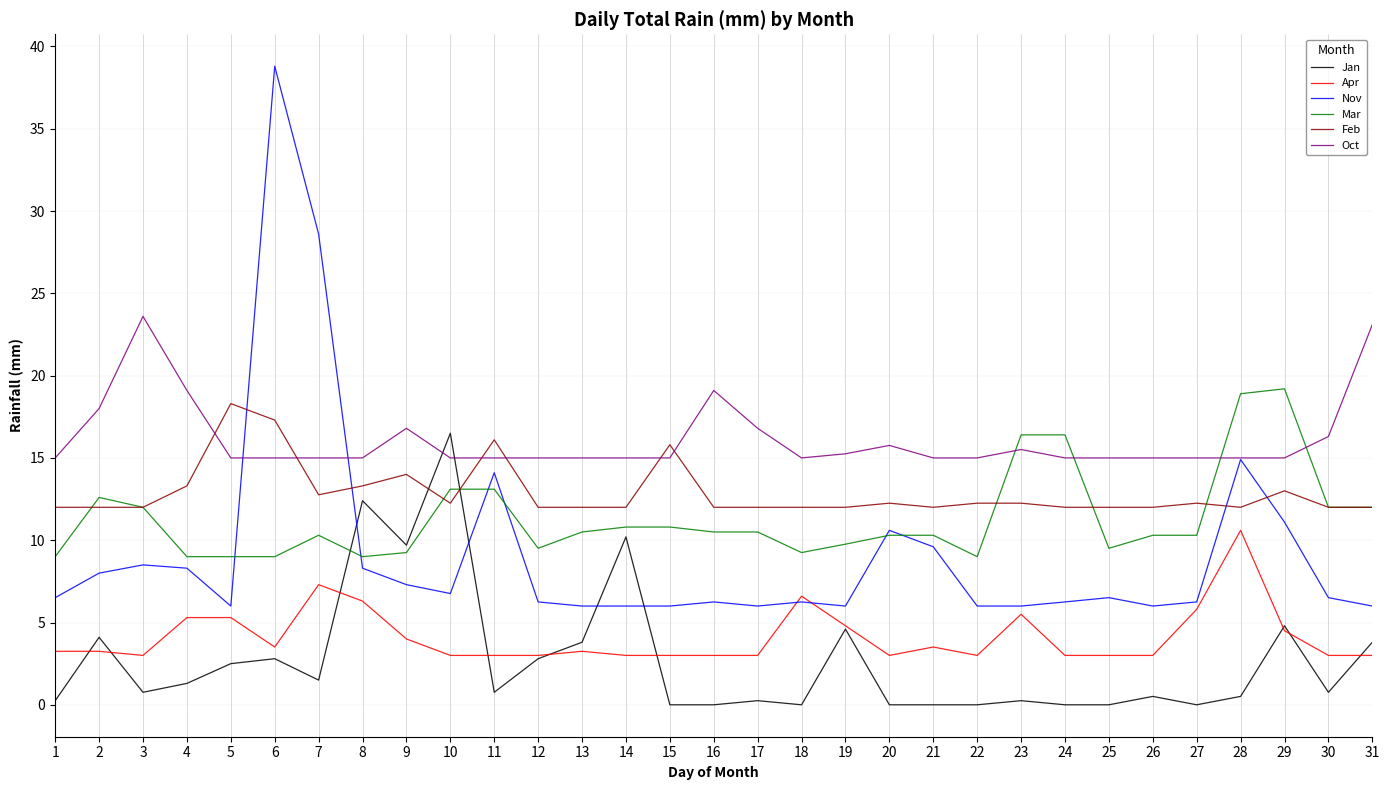

The value of Feb at 3 is 21.5. True or false?

False